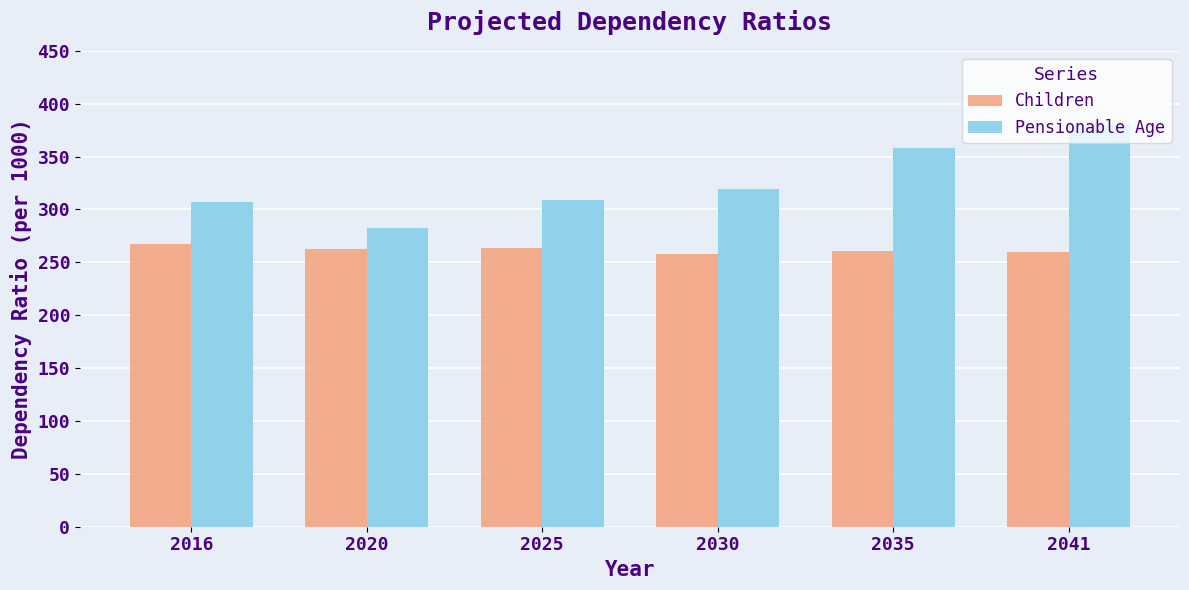

What is the approximate value of Pensionable Age at 2030?

319